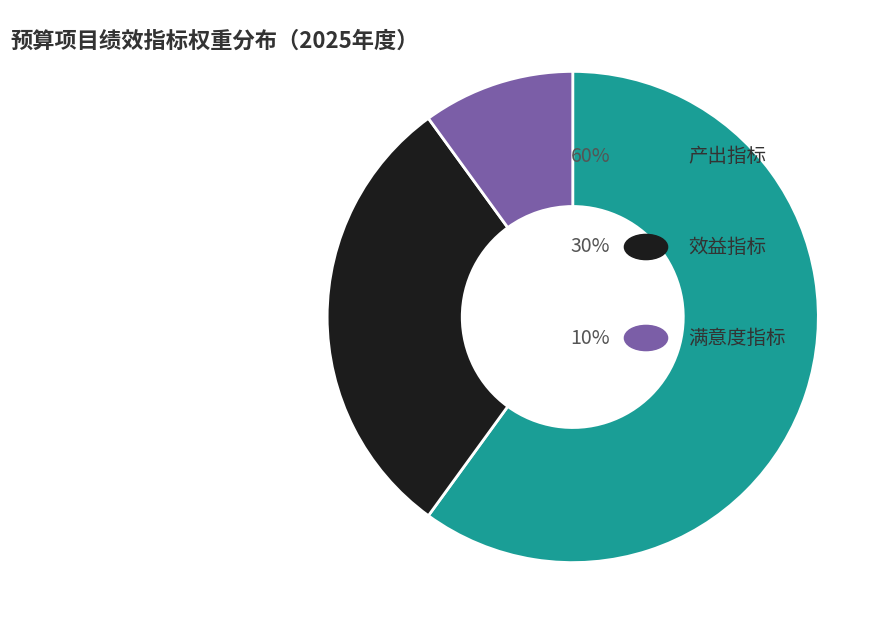

Does any single category account for the majority?

Yes